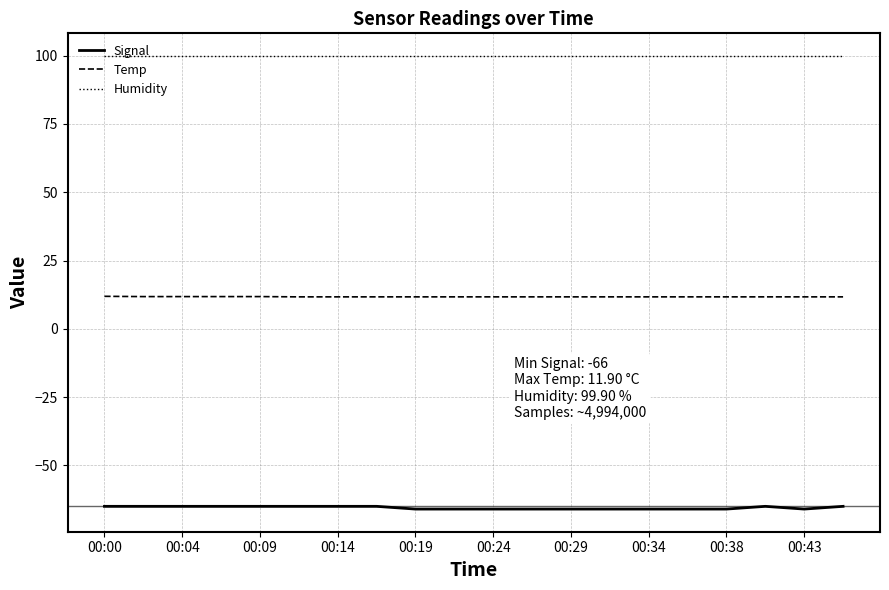

Rank the series by their average value, from lowest to highest.

Signal, Temp, Humidity